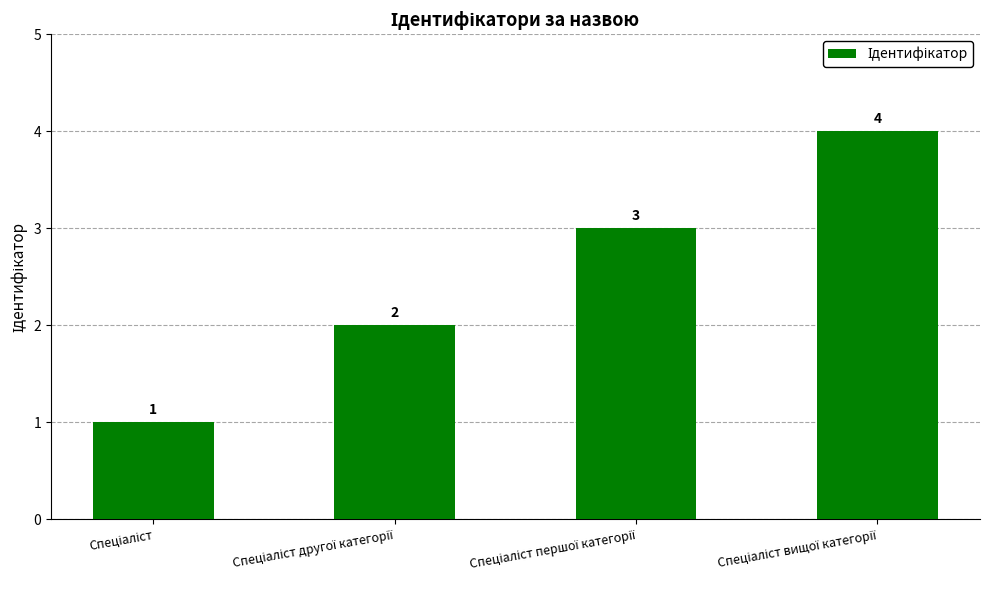

What is the maximum value shown in the chart?

4